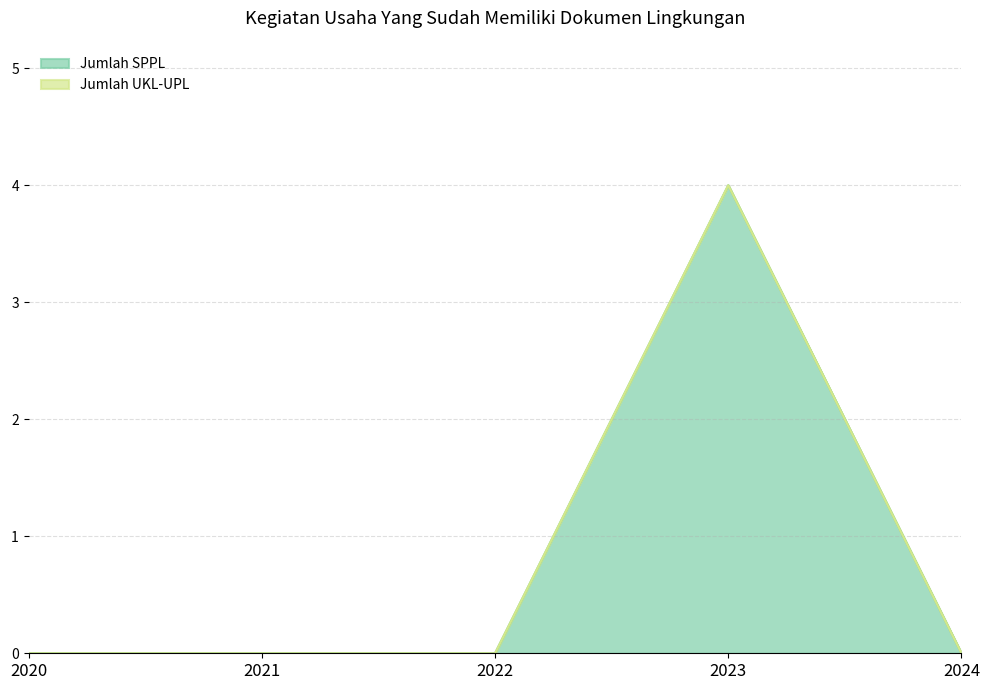

What is the greatest value displayed?

4